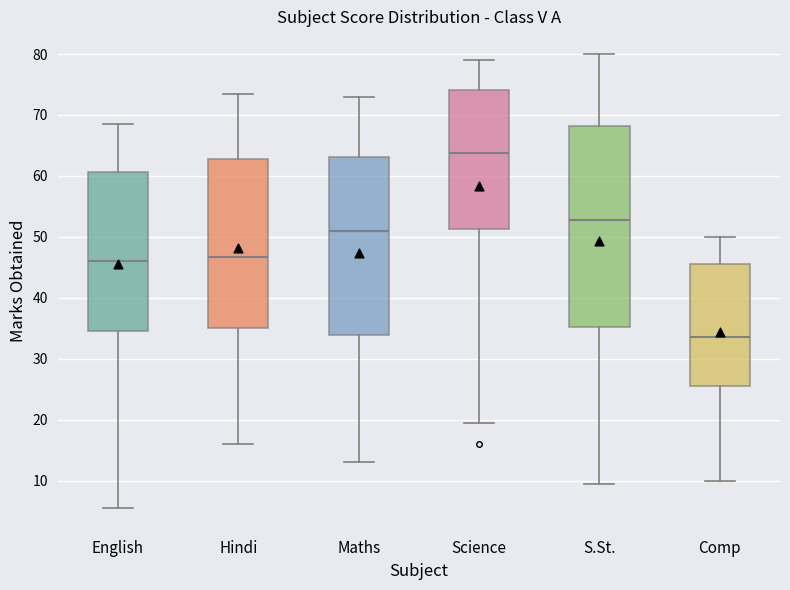

Reading left to right, read every box against the y-axis: the position of its median line, the range the box covers, and the ends of its whiskers. The values are not printed on the chart, so give them approximately, as read against the axis.

English: median 46, box 35 to 61, whiskers 6 to 69
Hindi: median 47, box 35 to 63, whiskers 16 to 74
Maths: median 51, box 34 to 63, whiskers 13 to 73
Science: median 64, box 51 to 74, whiskers 20 to 79
S.St.: median 53, box 35 to 68, whiskers 10 to 80
Comp: median 34, box 26 to 46, whiskers 10 to 50